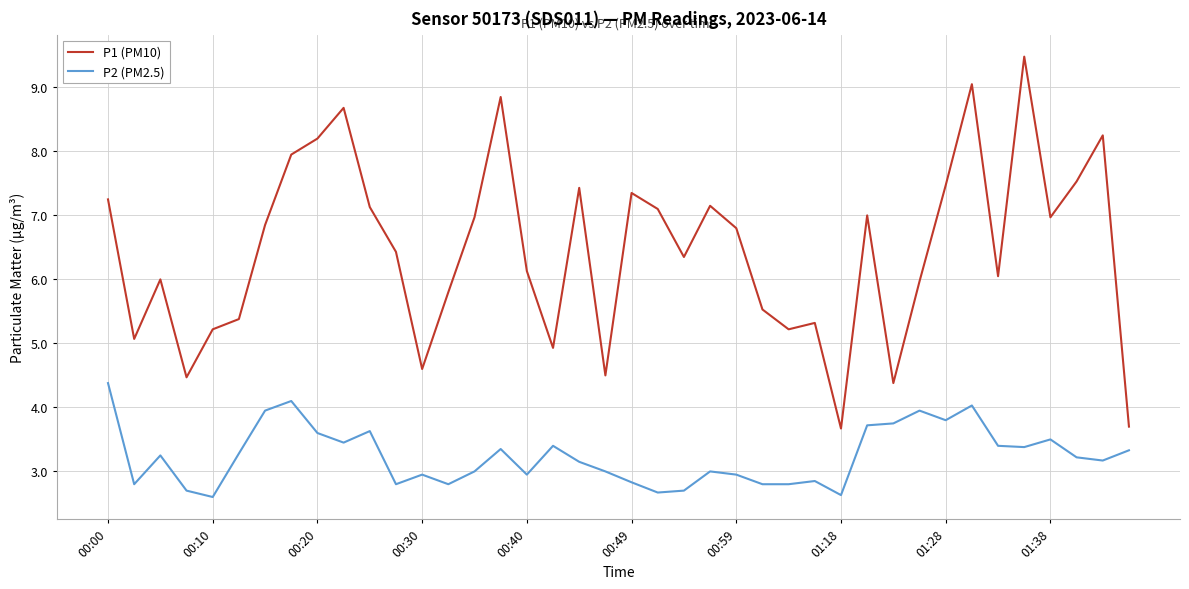

What is the highest value of the P1 (PM10) series?

9.5